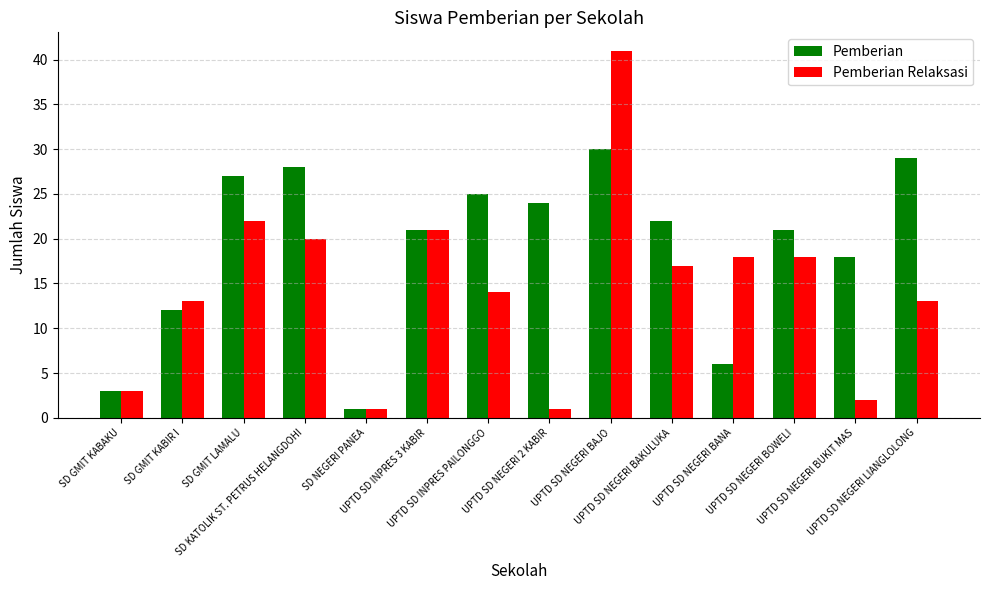

Reading left to right, what are all the values shown in this chart?

Pemberian: SD GMIT KABAKU=3	SD GMIT KABIR I=12	SD GMIT LAMALU=27	SD KATOLIK ST. PETRUS HELANGDOHI=28	SD NEGERI PANEA=1	UPTD SD INPRES 3 KABIR=21	UPTD SD INPRES PAILONGGO=25	UPTD SD NEGERI 2 KABIR=24	UPTD SD NEGERI BAJO=30	UPTD SD NEGERI BAKULUKA=22	UPTD SD NEGERI BANA=6	UPTD SD NEGERI BOWELI=21	UPTD SD NEGERI BUKIT MAS=18	UPTD SD NEGERI LIANGLOLONG=29
Pemberian Relaksasi: SD GMIT KABAKU=3	SD GMIT KABIR I=13	SD GMIT LAMALU=22	SD KATOLIK ST. PETRUS HELANGDOHI=20	SD NEGERI PANEA=1	UPTD SD INPRES 3 KABIR=21	UPTD SD INPRES PAILONGGO=14	UPTD SD NEGERI 2 KABIR=1	UPTD SD NEGERI BAJO=41	UPTD SD NEGERI BAKULUKA=17	UPTD SD NEGERI BANA=18	UPTD SD NEGERI BOWELI=18	UPTD SD NEGERI BUKIT MAS=2	UPTD SD NEGERI LIANGLOLONG=13